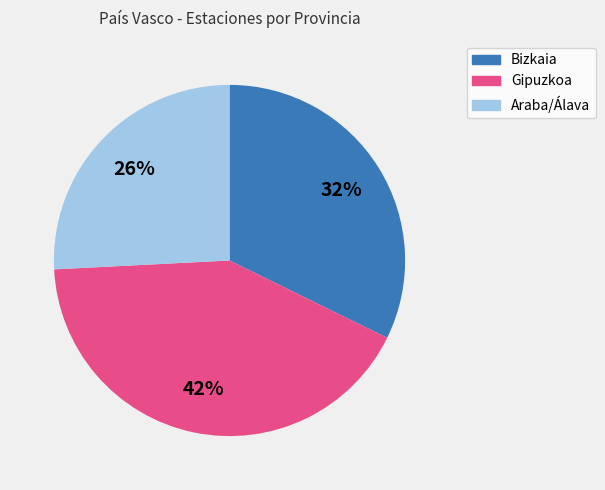

Which has a higher value, Gipuzkoa or Bizkaia?

Gipuzkoa